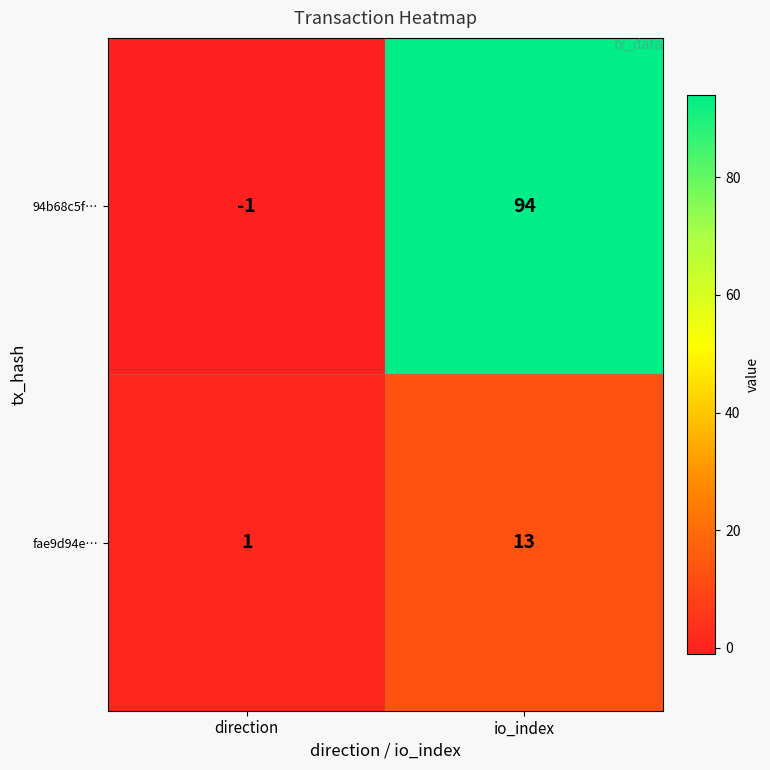

Reading left to right, what are all the values shown in this chart?

94b68c5f…: direction=-1	io_index=94
fae9d94e…: direction=1	io_index=13